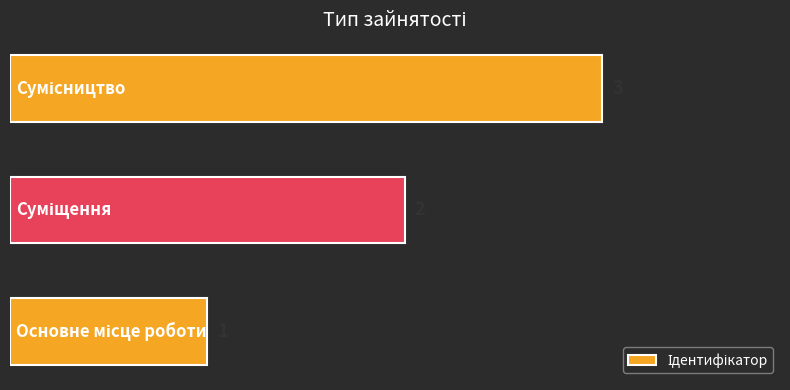

What is the sum of all values?

6